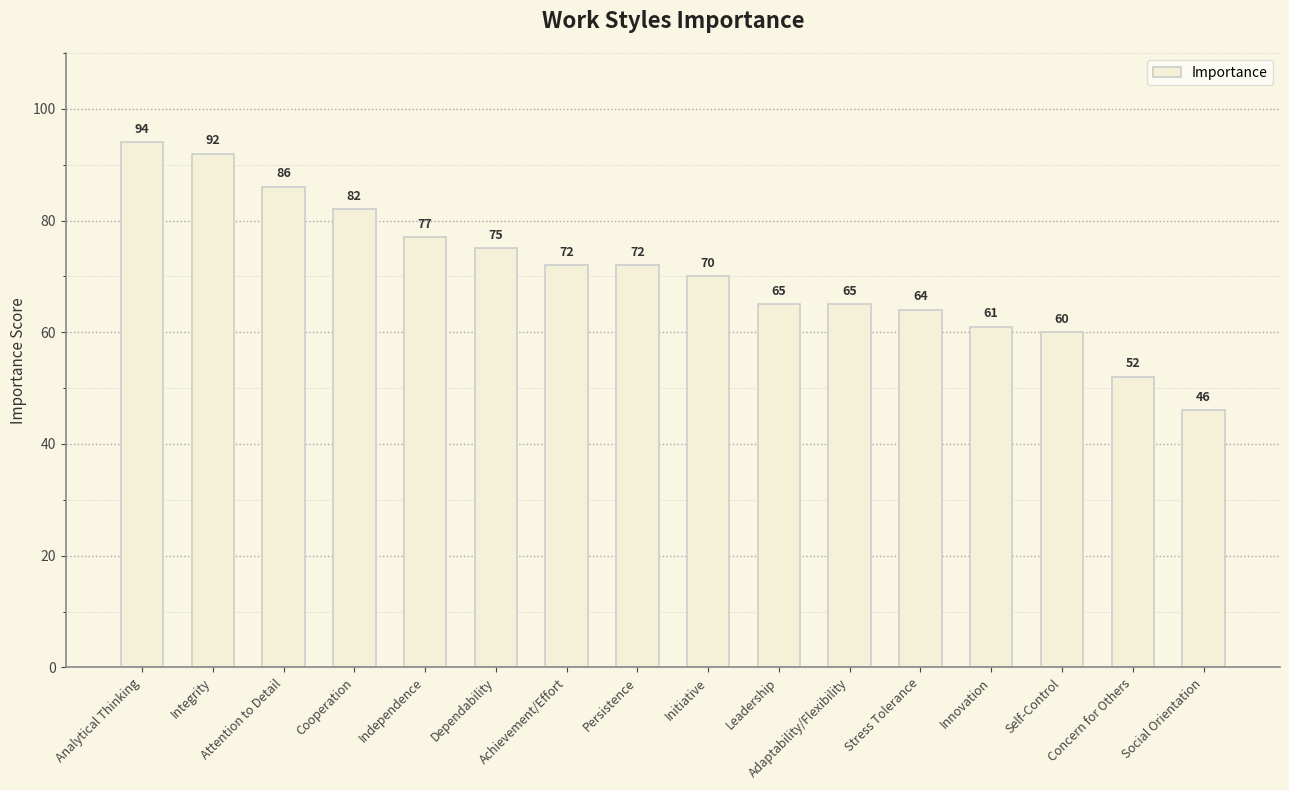

What is the value of the 12th bar from the left?

64